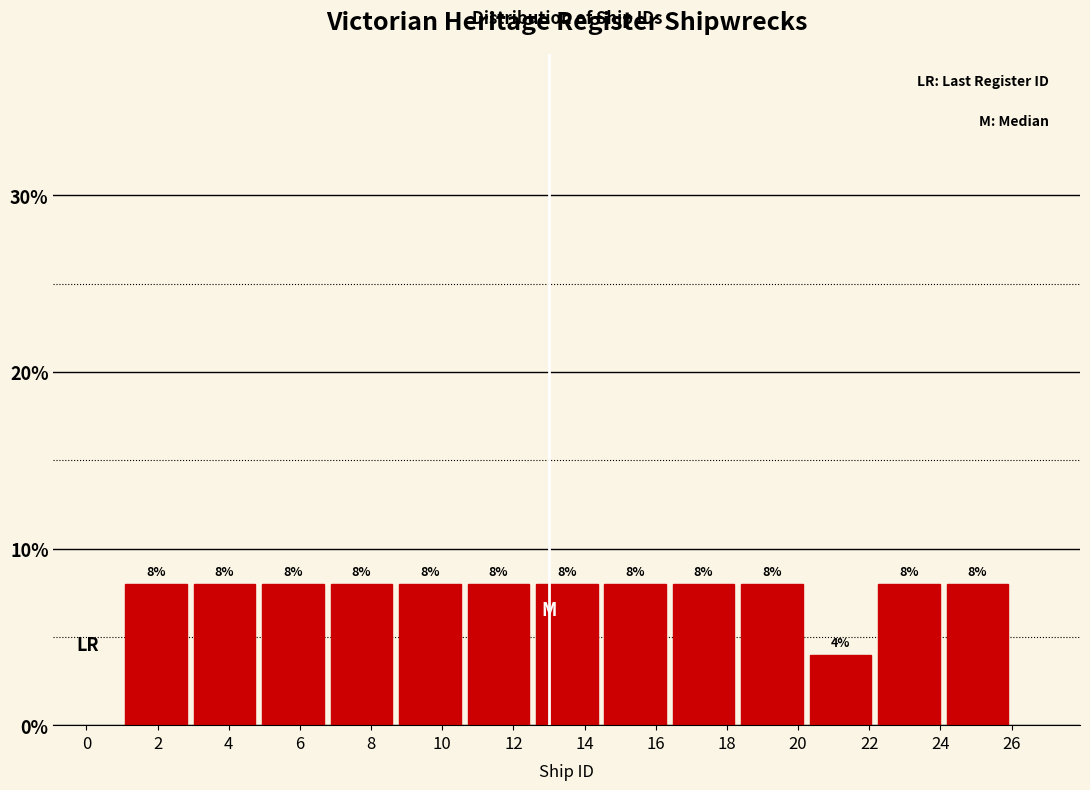

Reading left to right, list every bar in this chart as the range it spans on the x-axis followed by its height. The bar edges are not printed on the chart, so give them approximately, as read against the axis.

1.0 to 3.0: 8
3.0 to 4.8: 8
4.8 to 6.8: 8
6.8 to 8.6: 8
8.6 to 10.6: 8
10.6 to 12.6: 8
12.6 to 14.4: 8
14.4 to 16.4: 8
16.4 to 18.4: 8
18.4 to 20.2: 8
20.2 to 22.2: 4
22.2 to 24.0: 8
24.0 to 26.0: 8